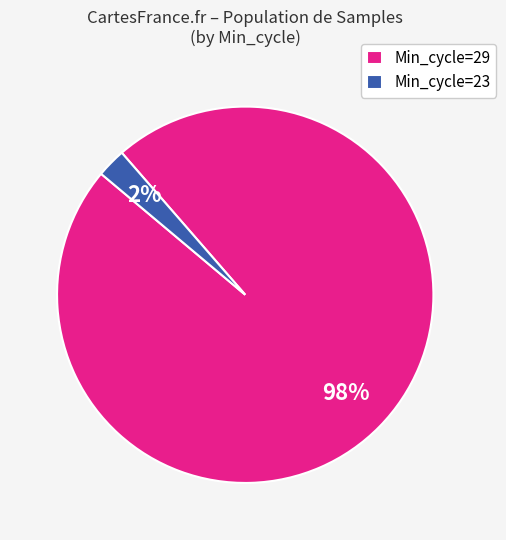

Is it true that Min_cycle=29 is 98% of the pie?

True